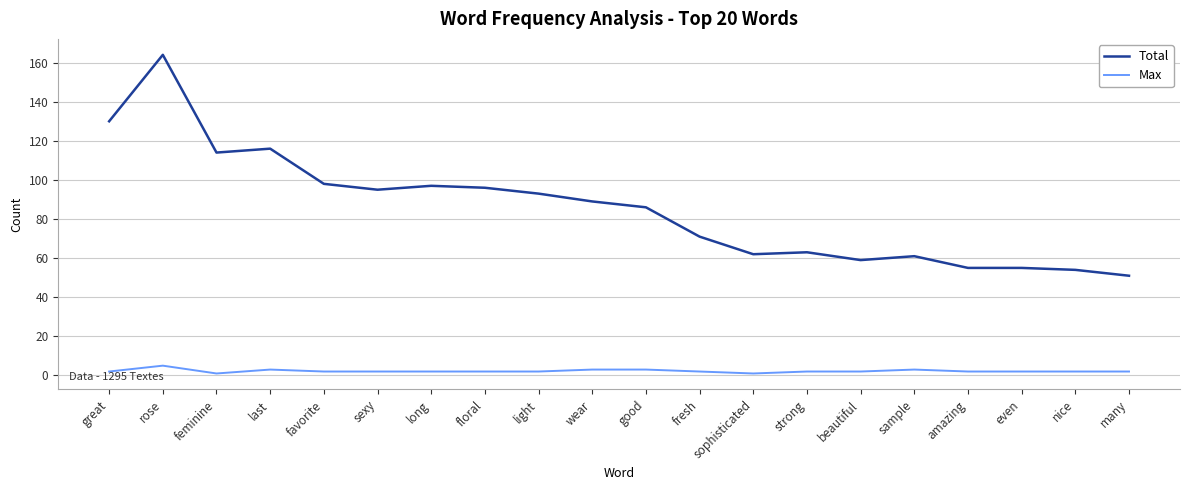

Reading left to right, what are all the values shown in this chart?

Total: 130	164	114	116	98	95	97	96	93	89	86	71	62	63	59	61	55	55	54	51
Max: 2	5	1	3	2	2	2	2	2	3	3	2	1	2	2	3	2	2	2	2